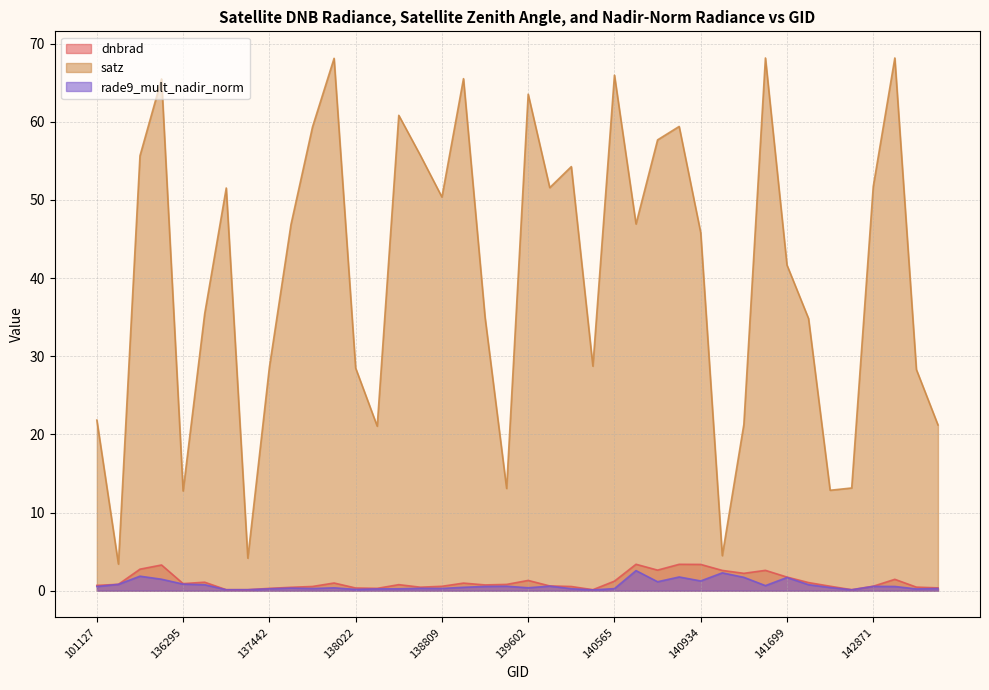

What is the highest value of the satz series?

68.2